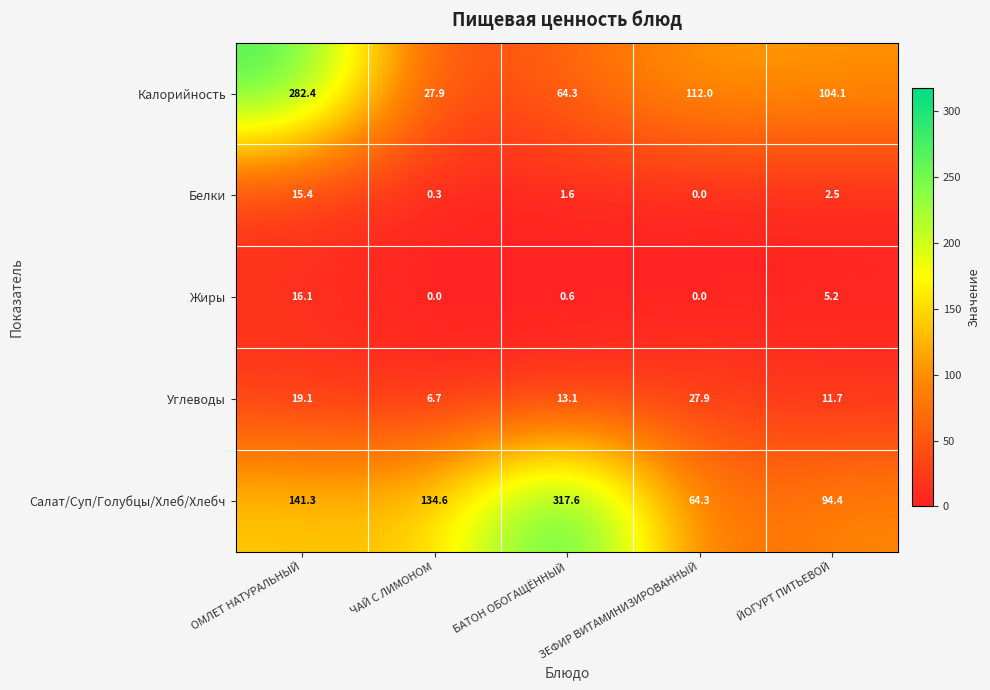

What is the difference between the maximum and minimum values in the Жиры series?

16.1